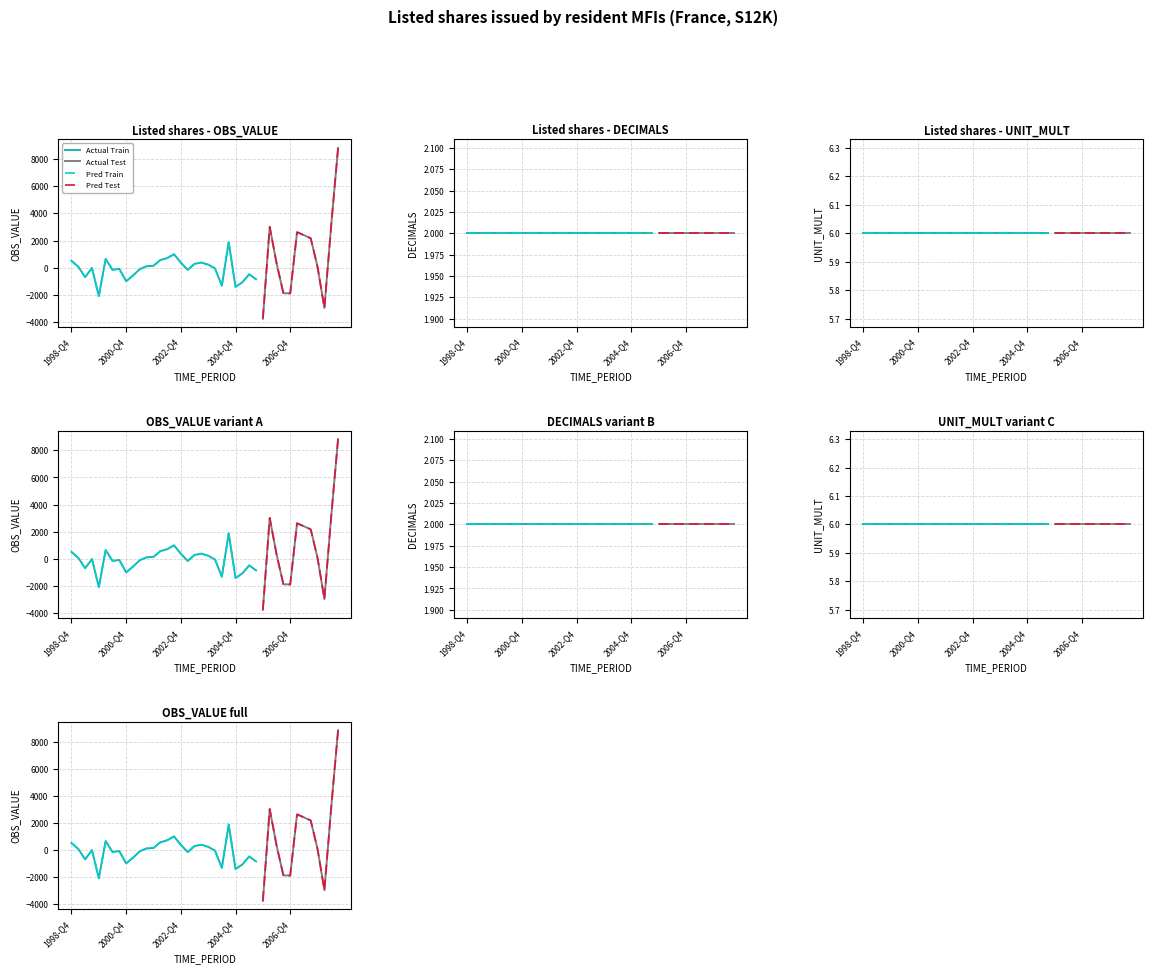

Is the value of OBS_VALUE at 2001-Q2 greater than the value of DECIMALS at 2007-Q4?

No